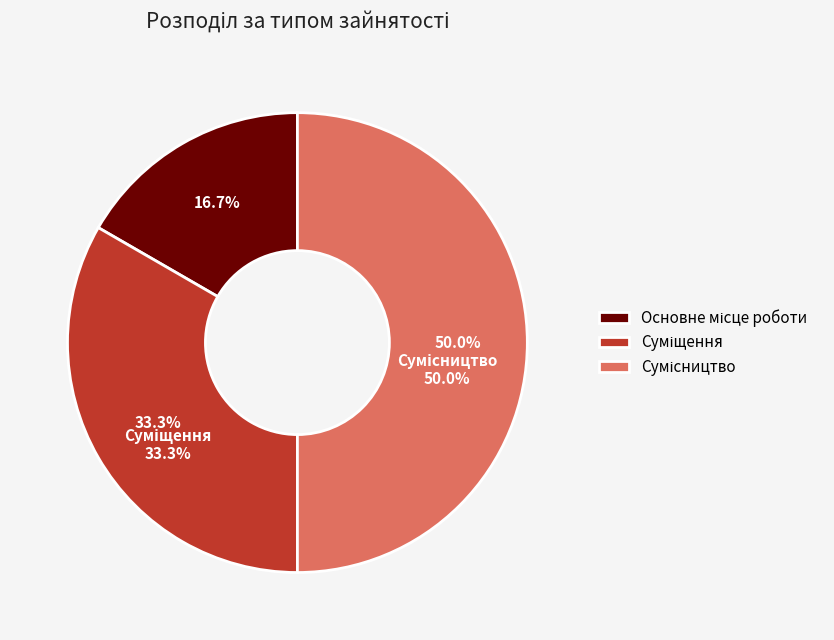

To the nearest percent, what portion does Сумісництво represent?

50%